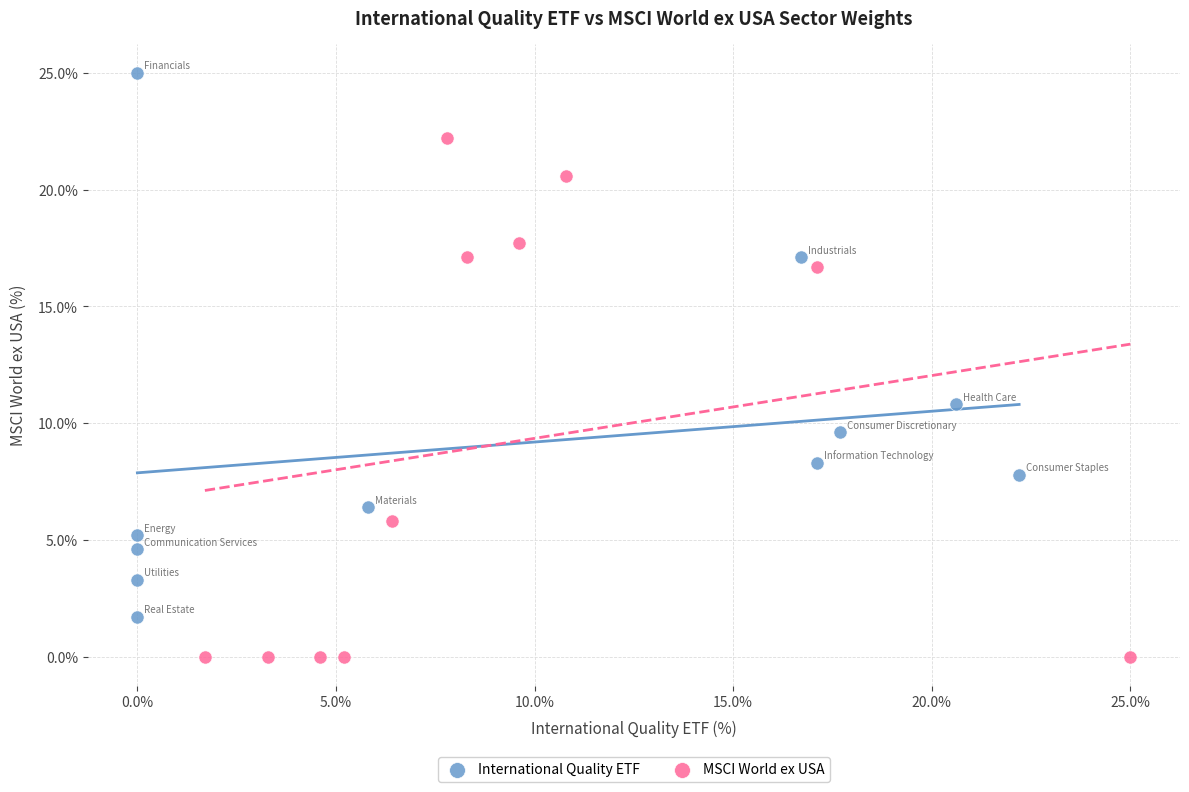

Which series reaches the minimum Y coordinate?

MSCI World ex USA